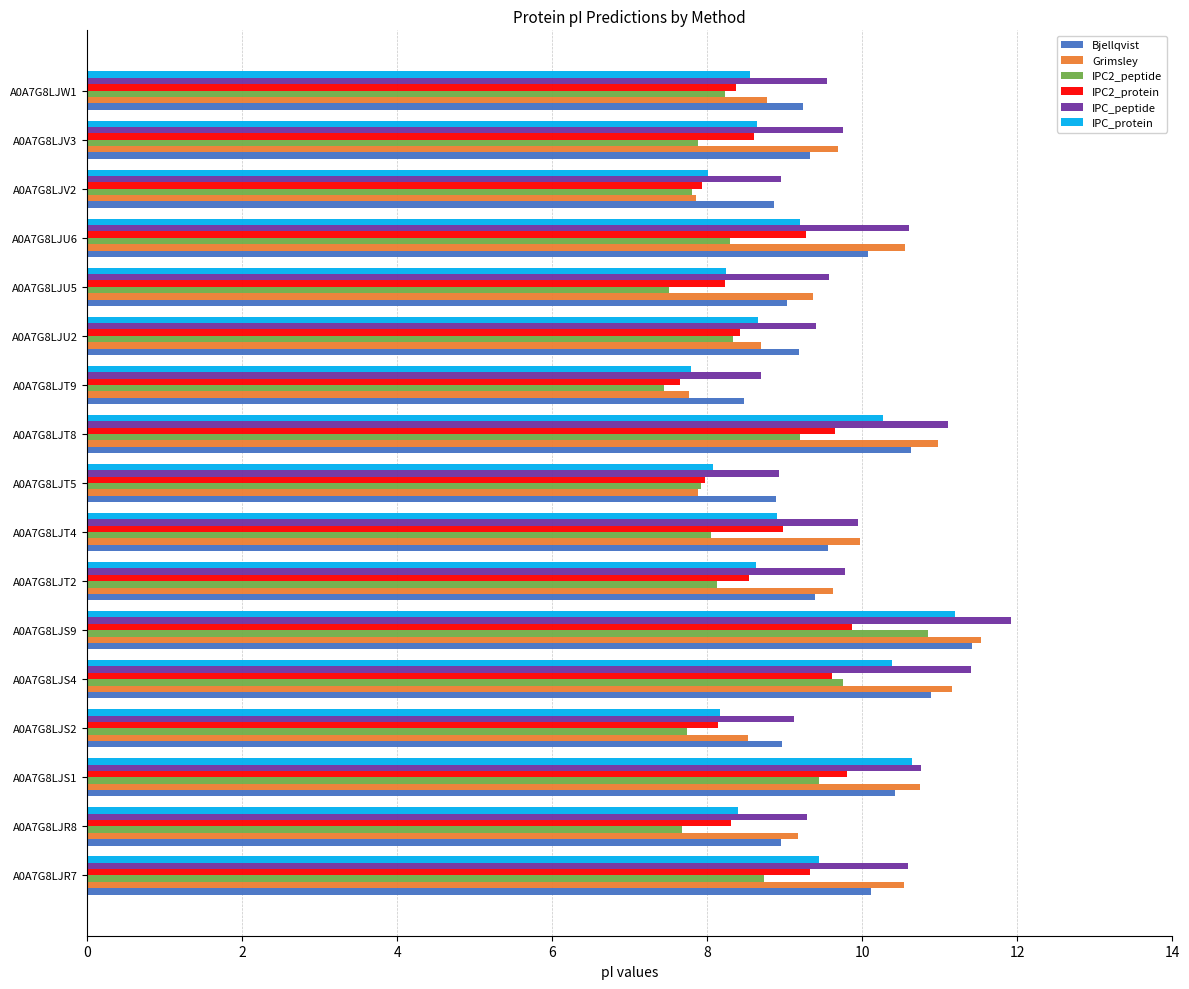

The value of Bjellqvist at A0A7G8LJS2 is 13.6. True or false?

False